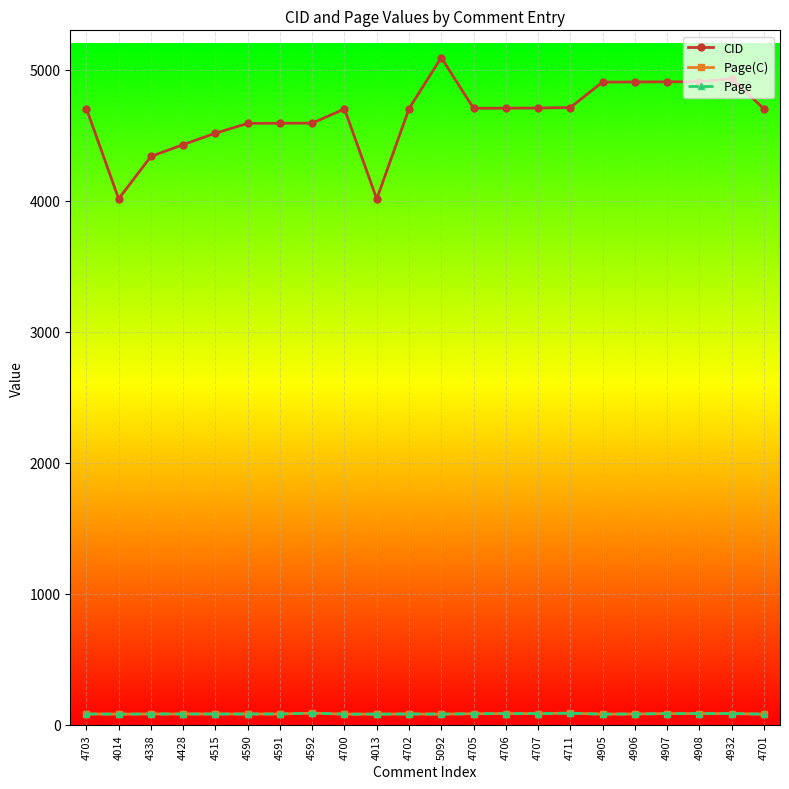

Does the chart have visible grid lines?

Yes